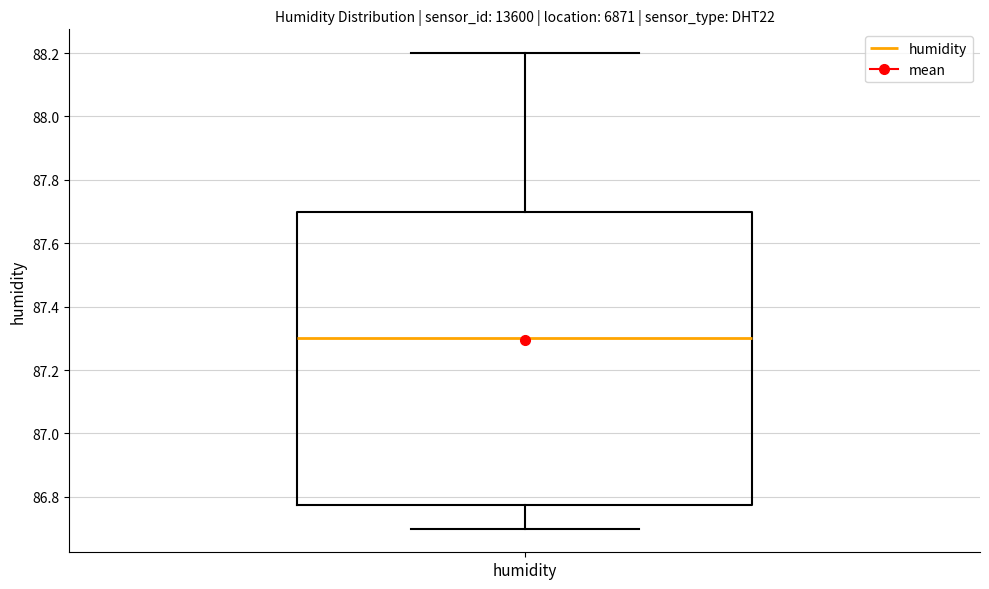

Transcribe this box plot: give where the median line is, the range the box spans, and where the two whiskers end, as read against the y-axis. The values are not printed on the chart, so give them approximately, as read against the axis.

median 87.30, box 86.78 to 87.70, whiskers 86.70 to 88.20